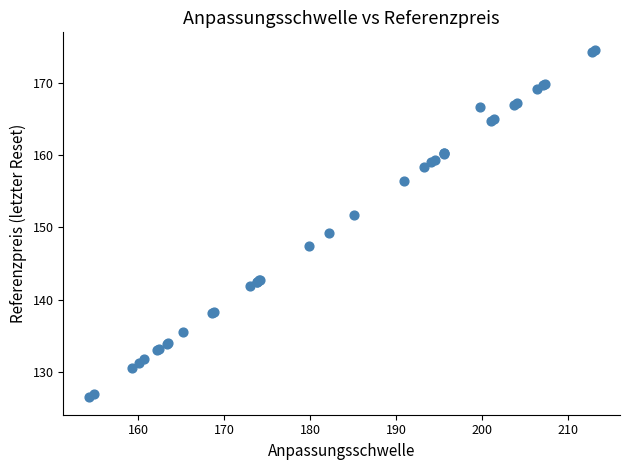

What Y value in the scatter plot is closest to 150?

149.3